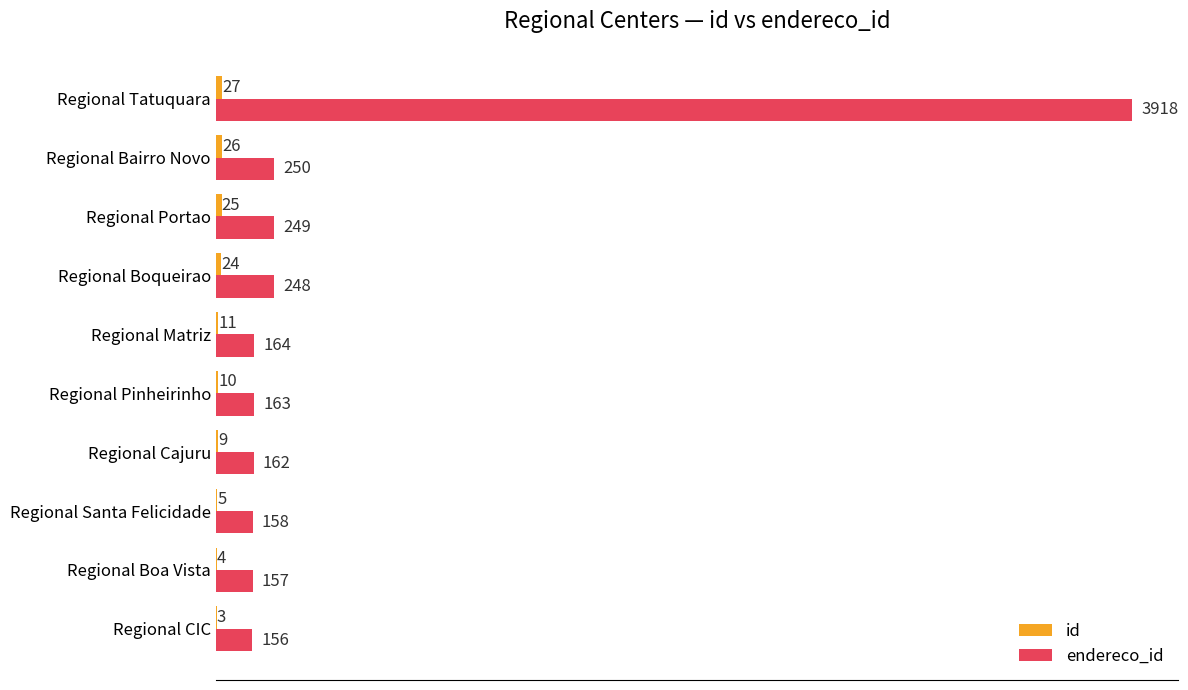

What is the total value across all series at Regional Tatuquara?

3945